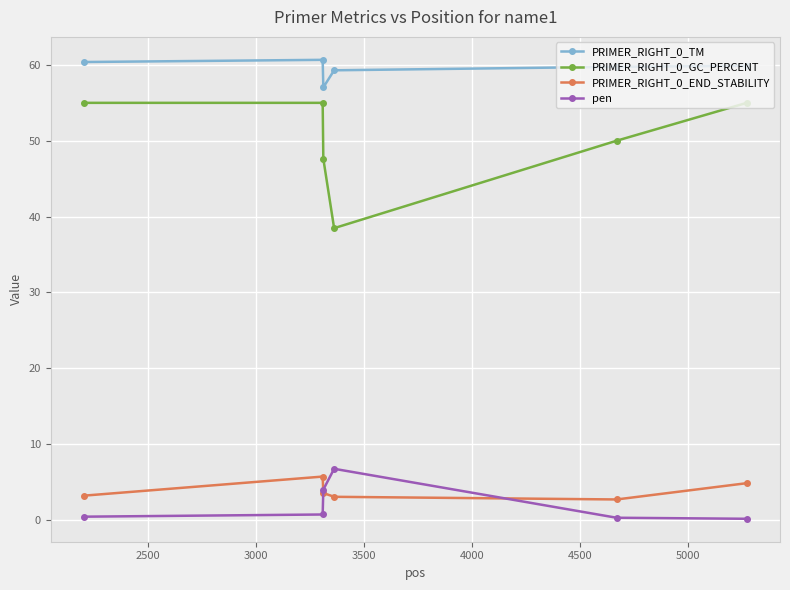

At how many categories does at least one series exceed 15?

6